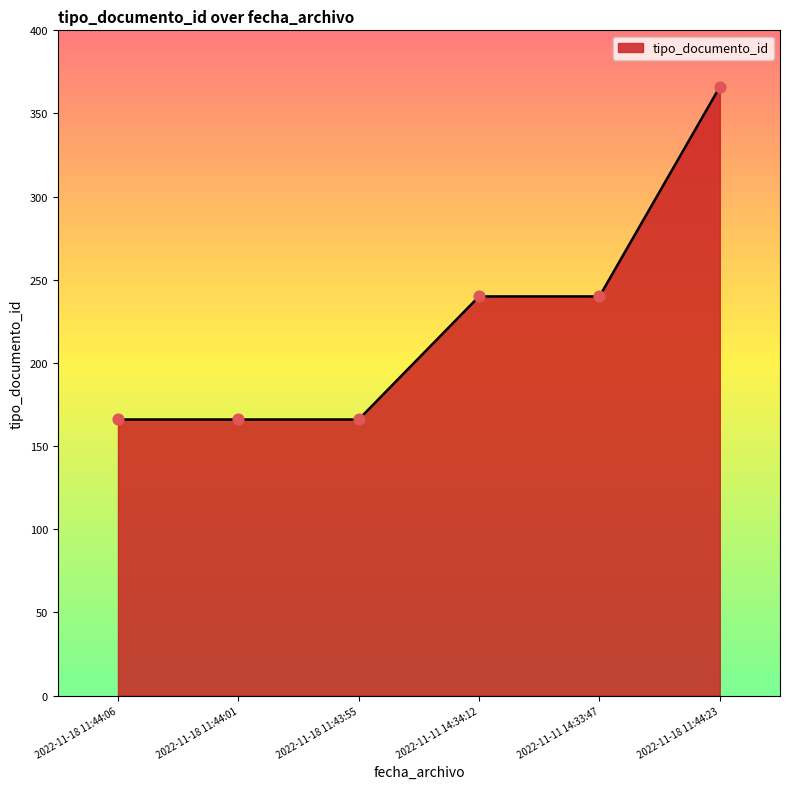

What is the ratio of the value at 2022-11-11 14:34:12 to the value at 2022-11-18 11:44:01?

1.4